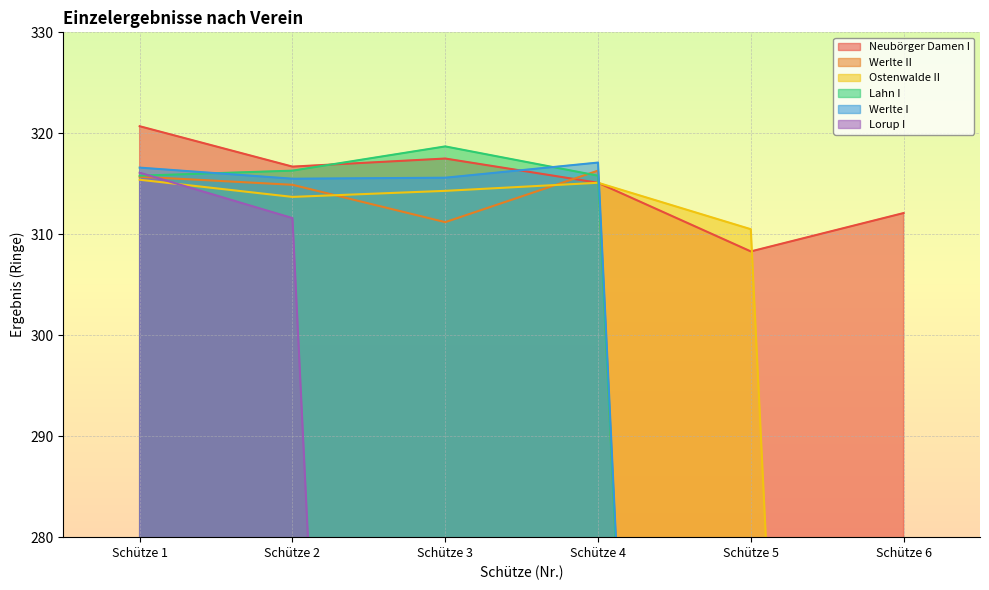

The Werlte I series shows 161.9 at Schütze 4. True or false?

False